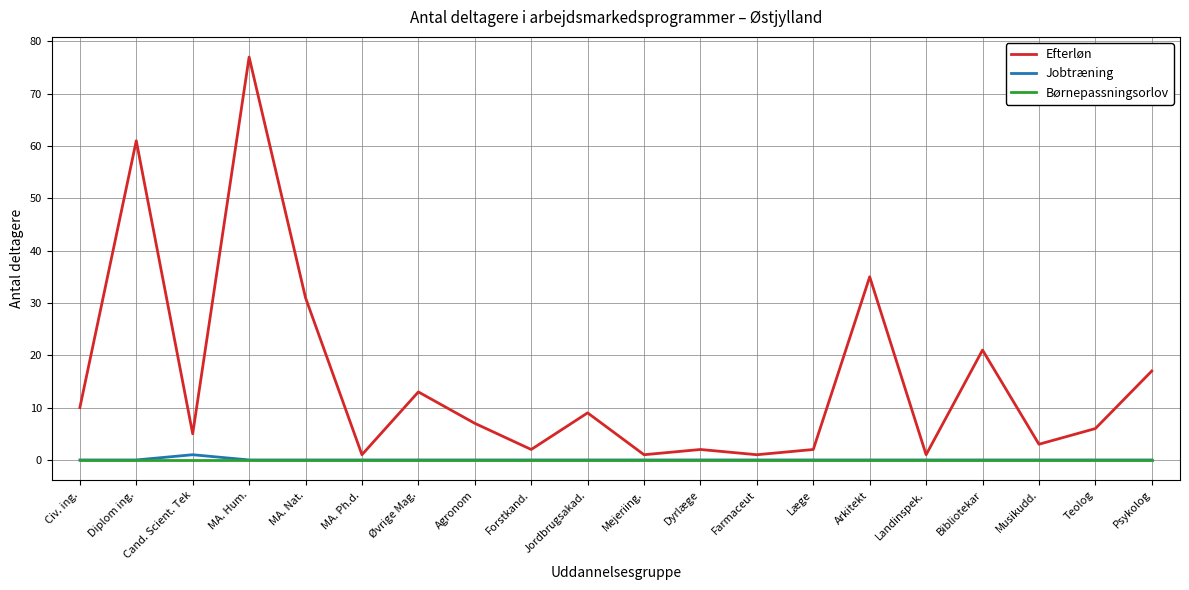

True or false: Efterløn has more than 2 points higher than both neighbors.

True